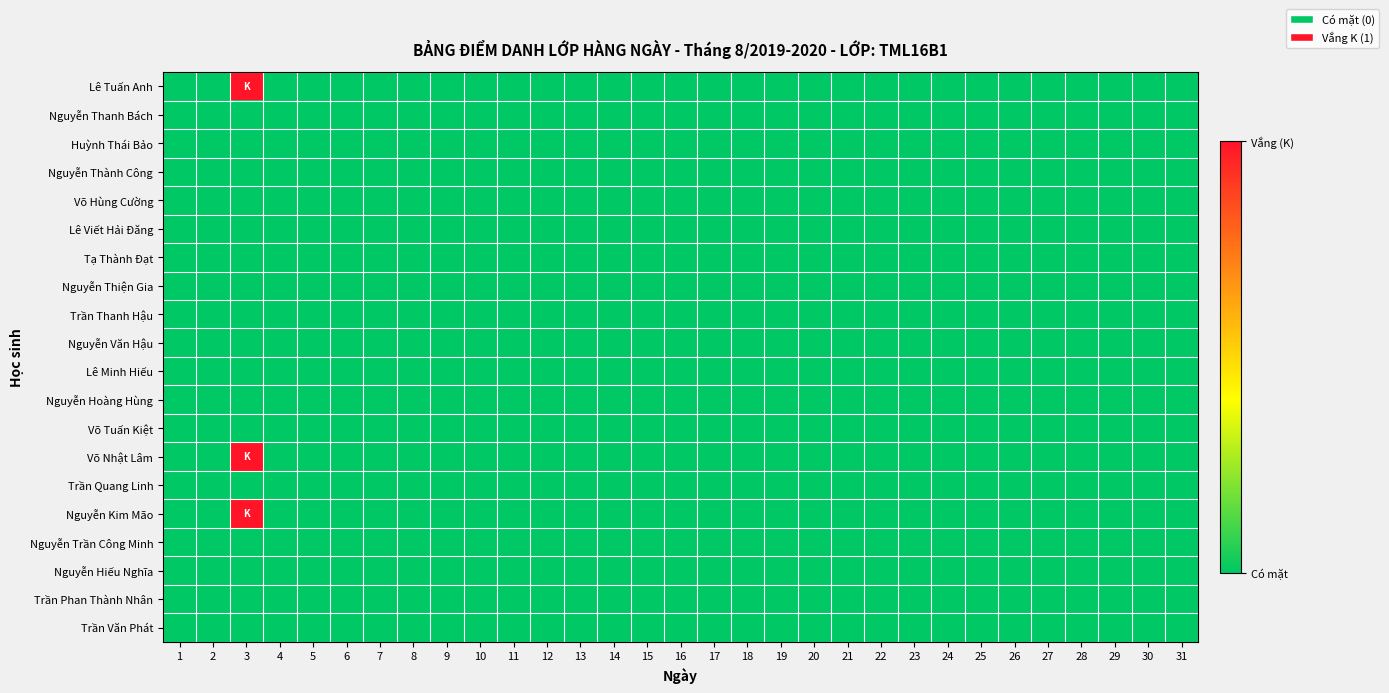

List the series in order of their peak value, highest first.

Lê Tuấn Anh, Võ Nhật Lâm, Nguyễn Kim Mão, Nguyễn Thanh Bách, Huỳnh Thái Bảo, Nguyễn Thành Công, Võ Hùng Cường, Lê Viết Hải Đăng, Tạ Thành Đạt, Nguyễn Thiện Gia, Trần Thanh Hậu, Nguyễn Văn Hậu, Lê Minh Hiếu, Nguyễn Hoàng Hùng, Võ Tuấn Kiệt, Trần Quang Linh, Nguyễn Trần Công Minh, Nguyễn Hiếu Nghĩa, Trần Phan Thành Nhân, Trần Văn Phát